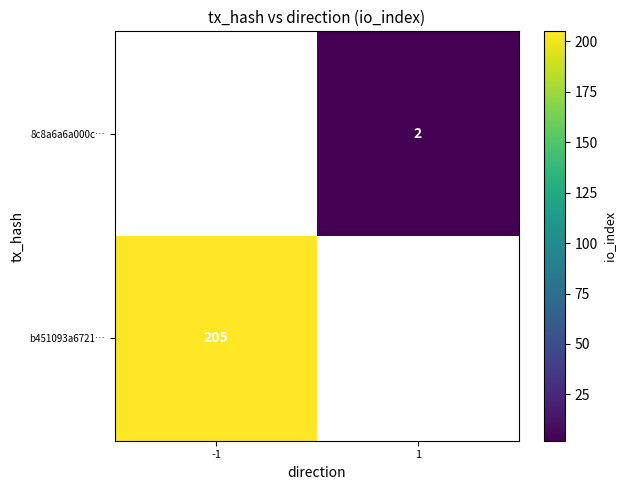

Is the value of 8c8a6a6a000c… at 1 greater than the value of b451093a6721… at -1?

No